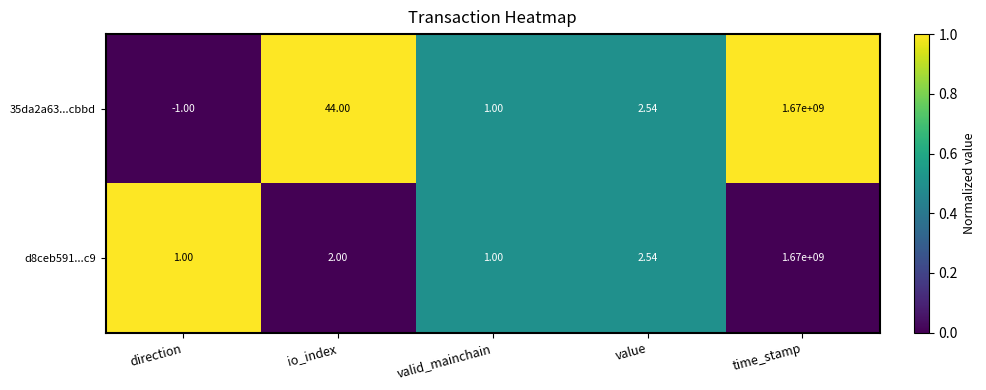

At which label does 35da2a63...cbbd first exceed 2?

io_index